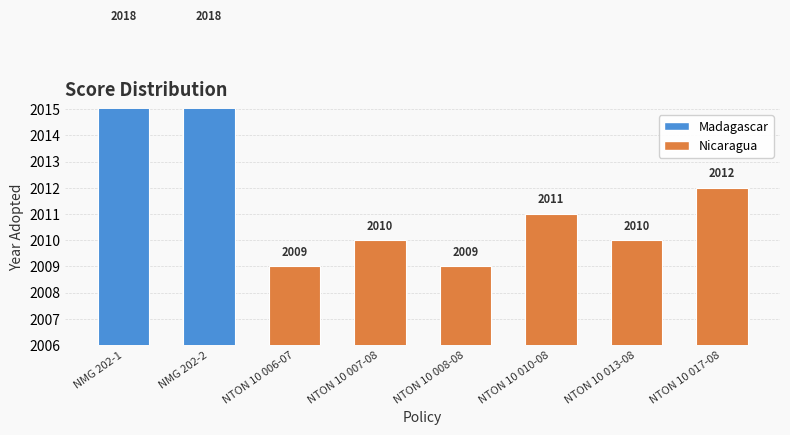

How many data points are above 2011?

3